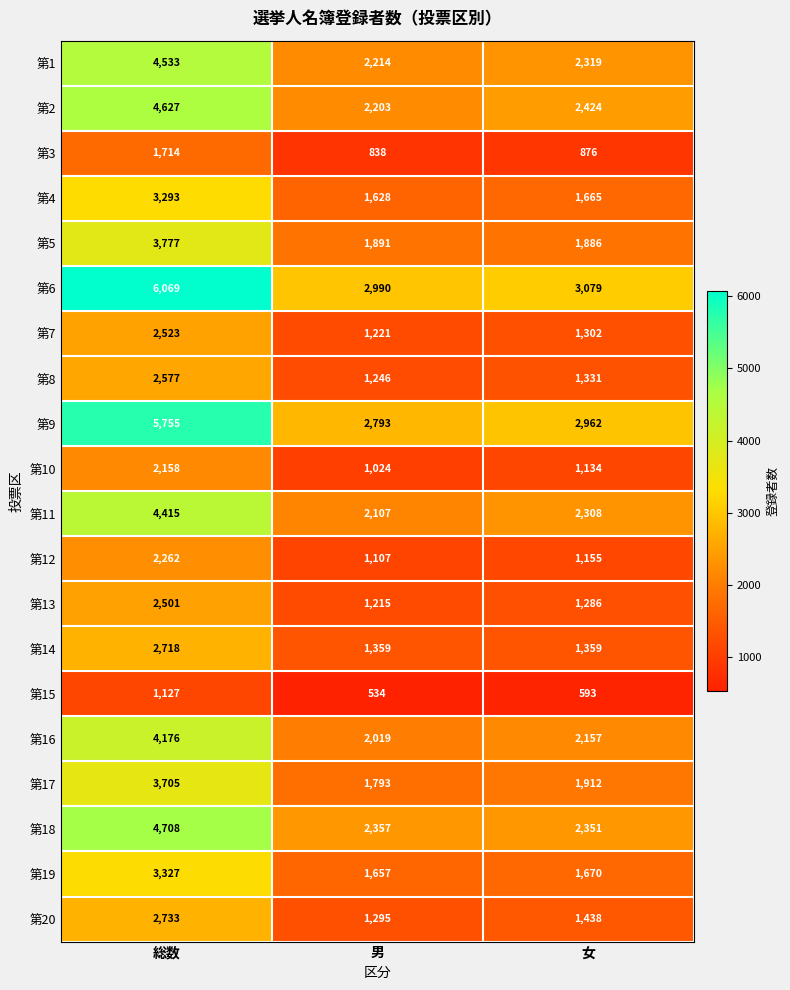

What is the difference between the maximum and minimum values in the 第12 series?

1155